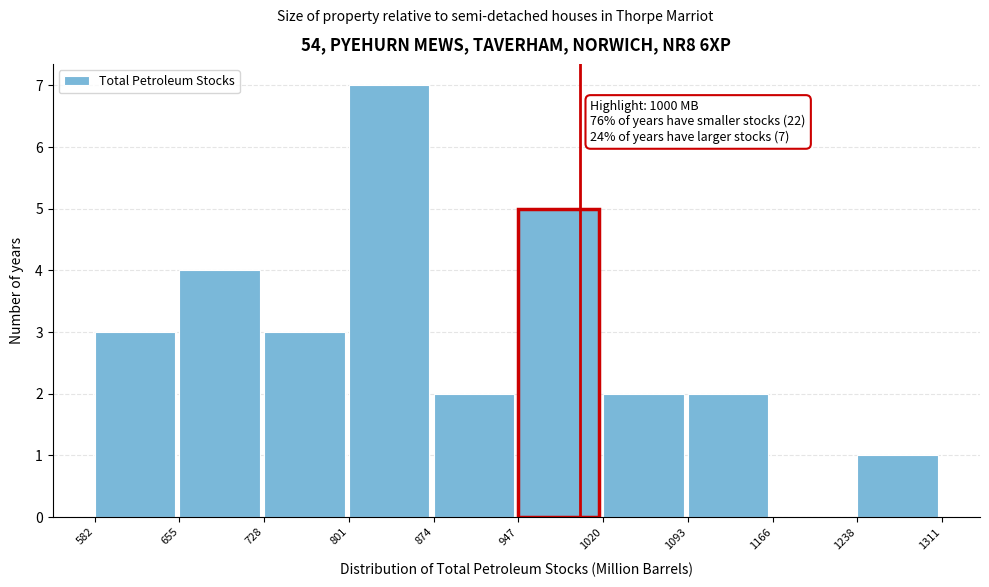

Over which range of the x-axis is the bar tallest?

801 to 874